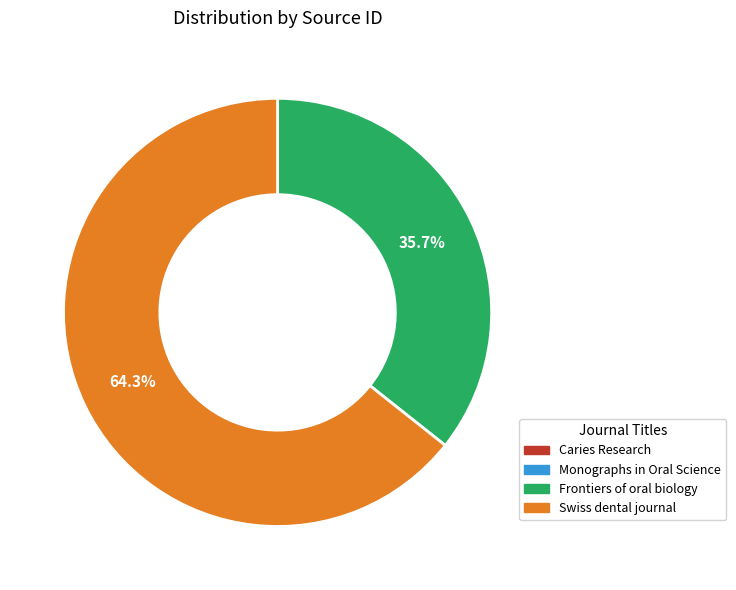

What is the majority slice?

Swiss dental journal